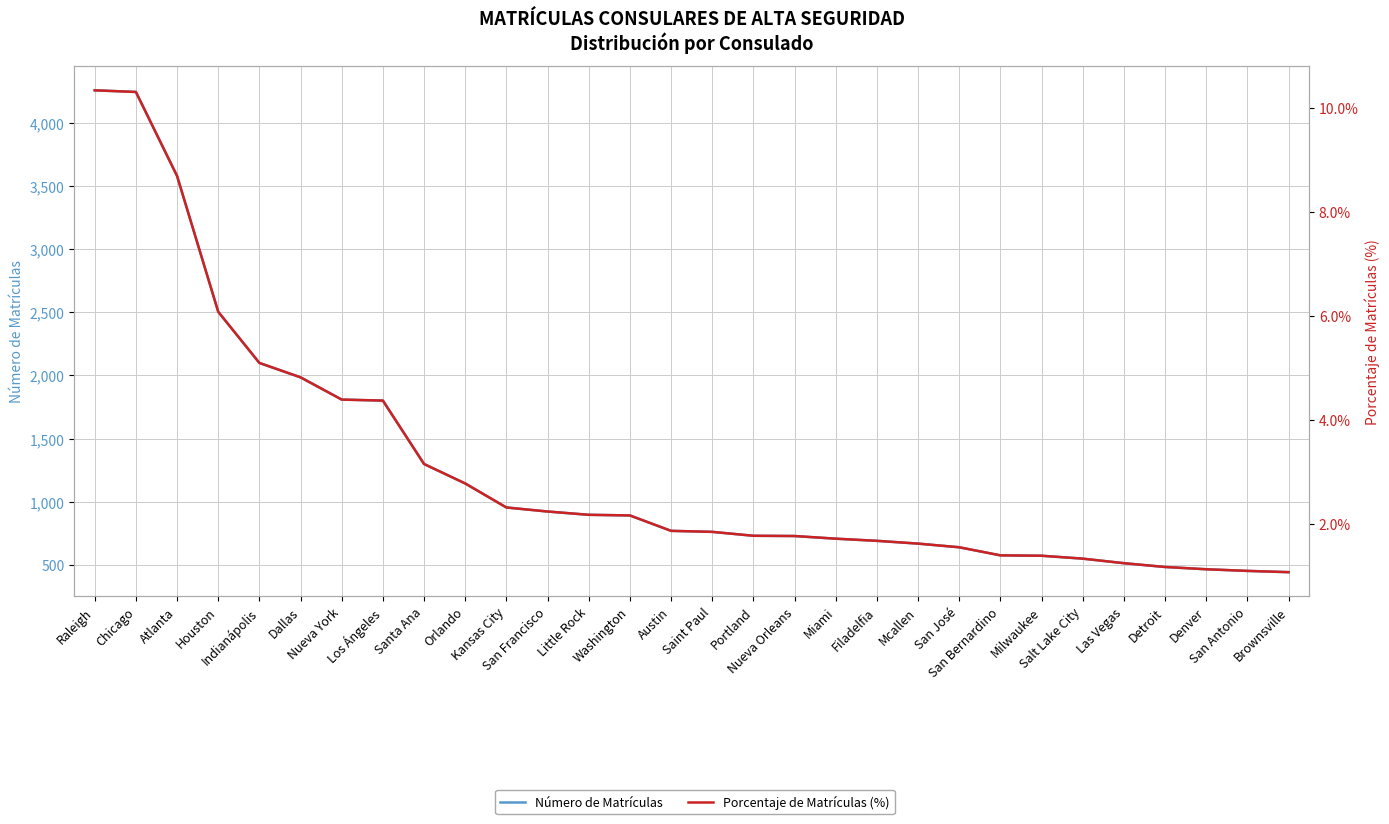

At which category is the sum across all series the highest?

Raleigh